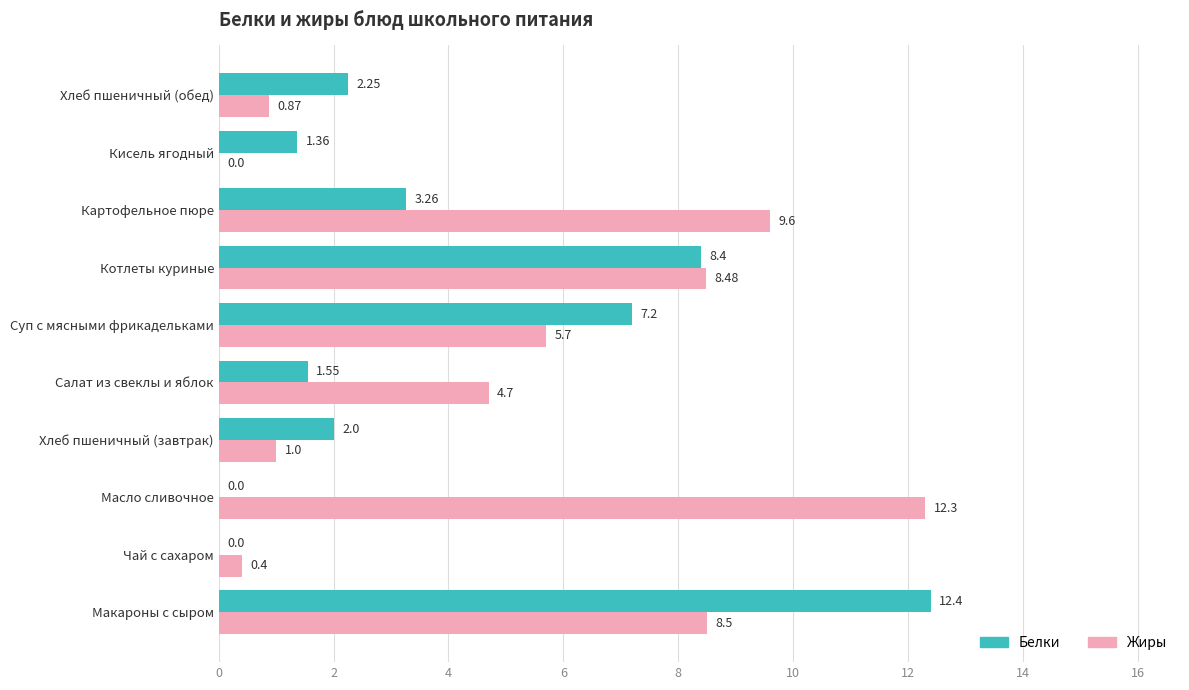

What are all the series names shown in the legend?

Белки, Жиры